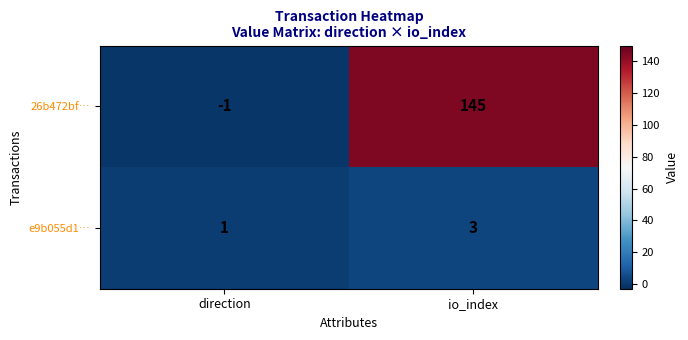

What is the difference between the 26b472bf… values at io_index and direction?

146